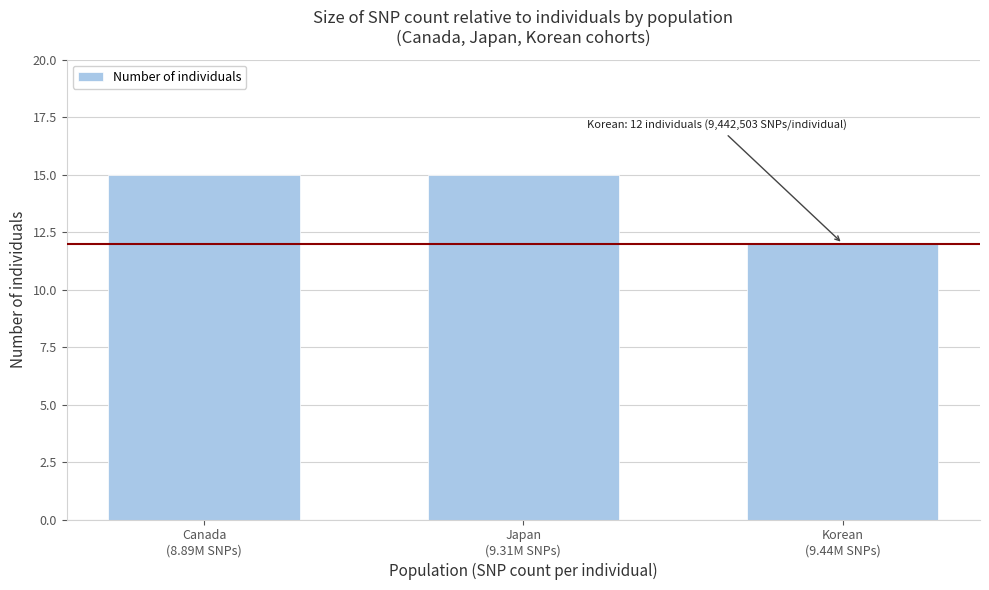

Reading left to right, list all the values displayed in this chart.

15	15	12